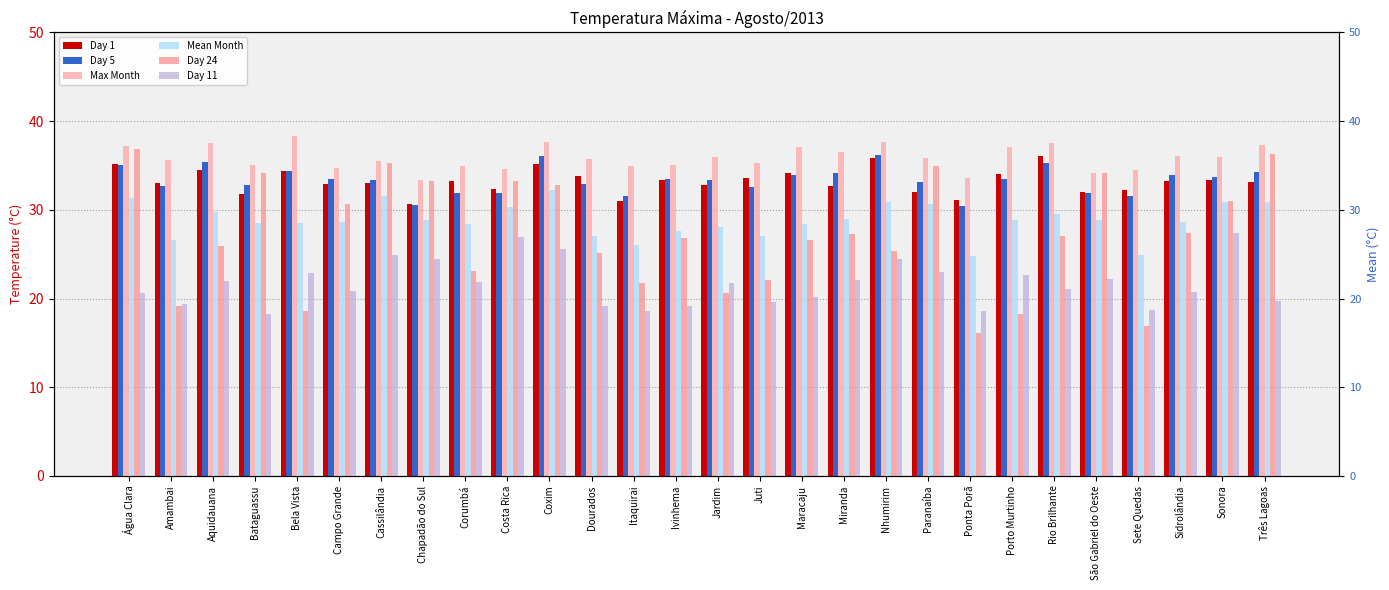

Which has a higher value, Nhumirim or Ponta Porã?

Nhumirim